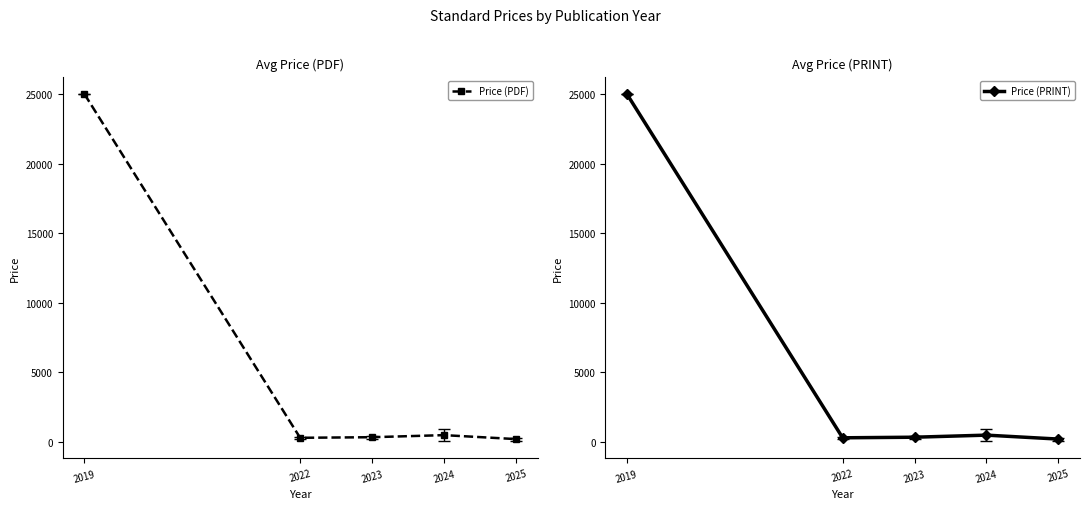

What is the sum of all Price (PRINT) values?

26270.8